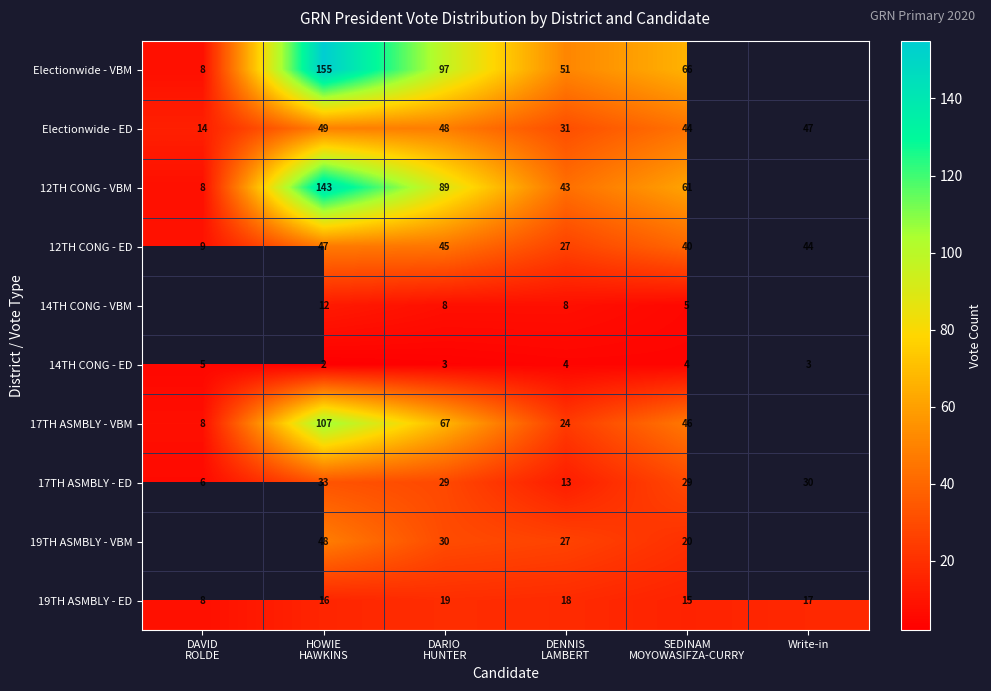

The 19TH ASMBLY - ED series shows 26 at Write-in. True or false?

False